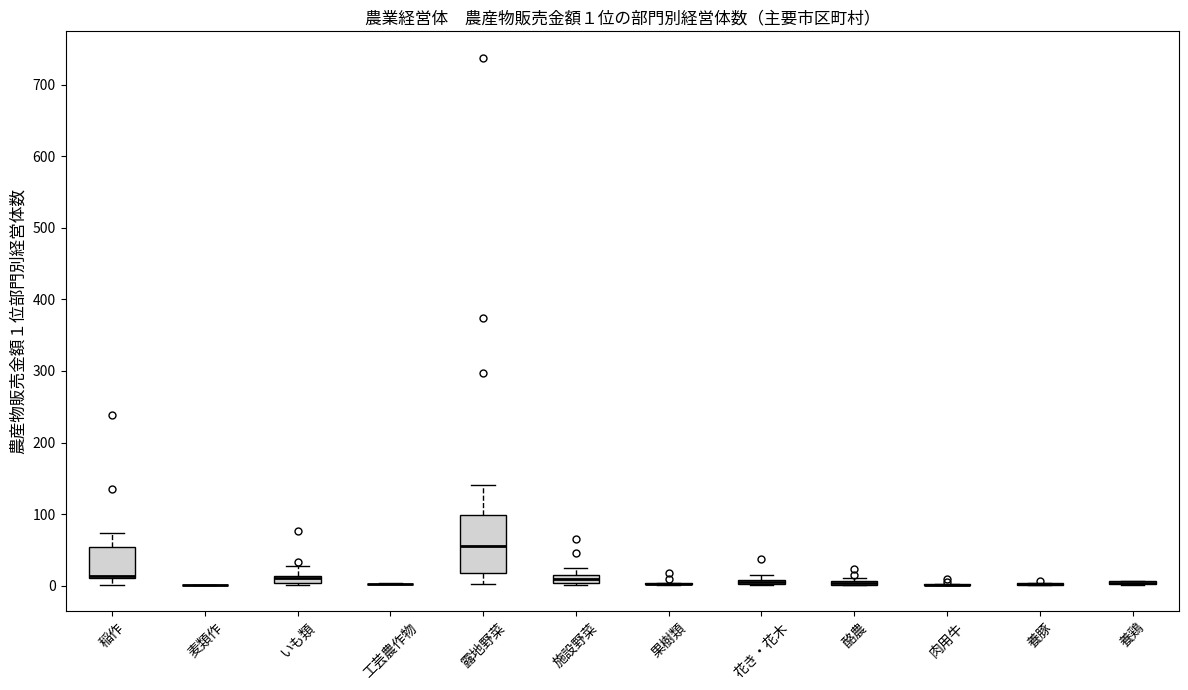

Which box is the tallest, from its lower edge to its upper edge?

露地野菜